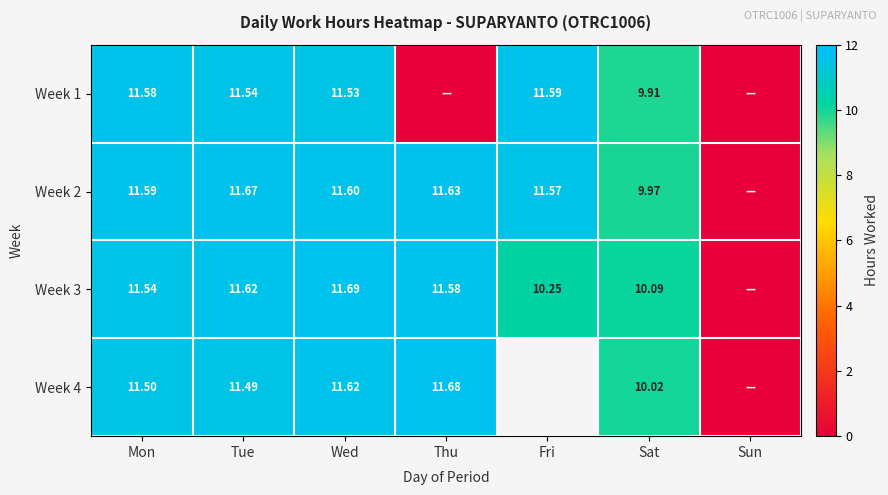

Is the value of Week 4 at Sat greater than the value of Week 1 at Tue?

No